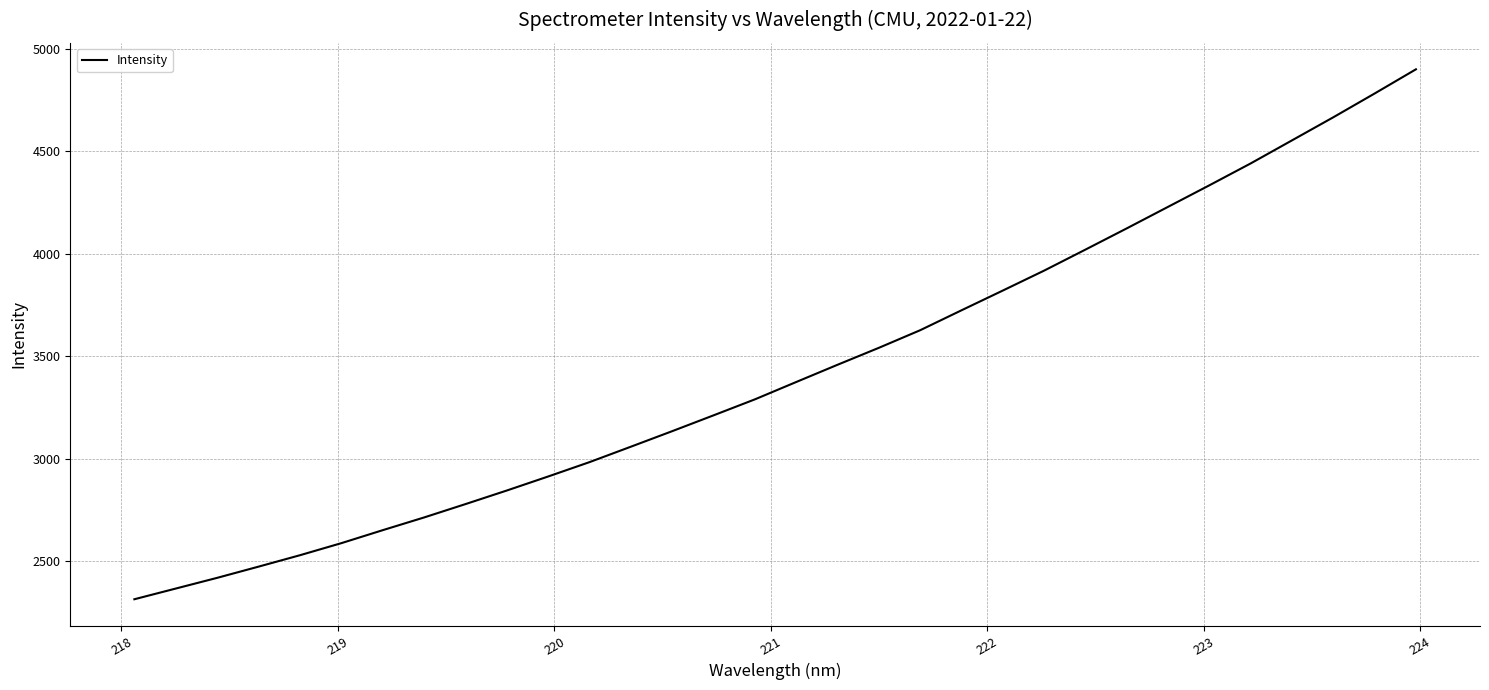

Is this an area chart (filled region under the line)?

No